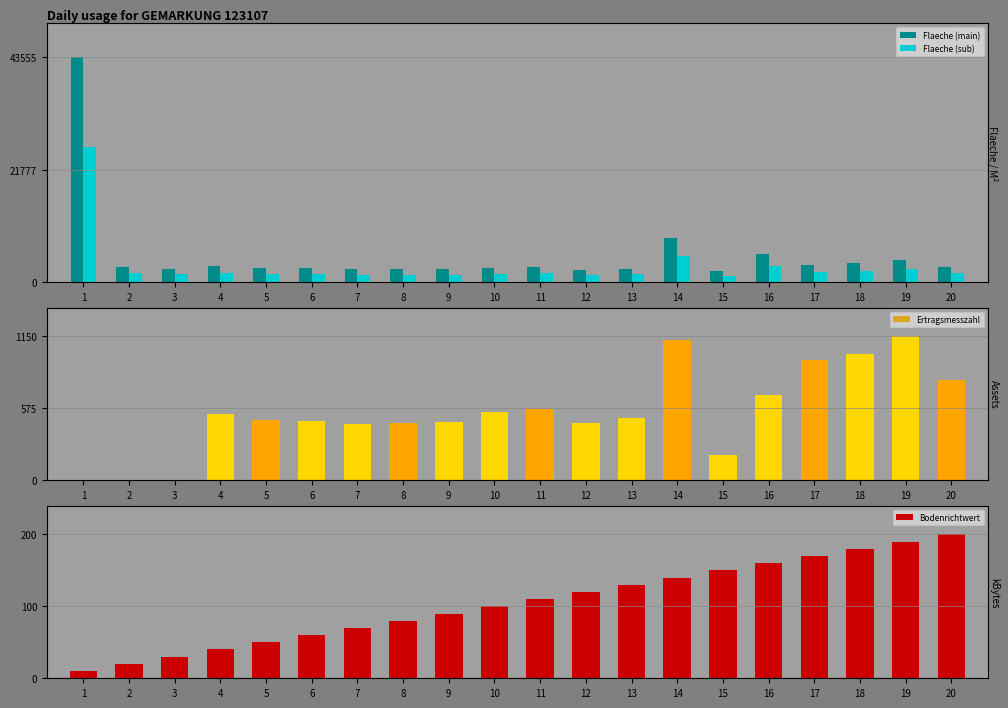

What is the difference between the maximum and second lowest values in the Bodenrichtwert series?

180.0